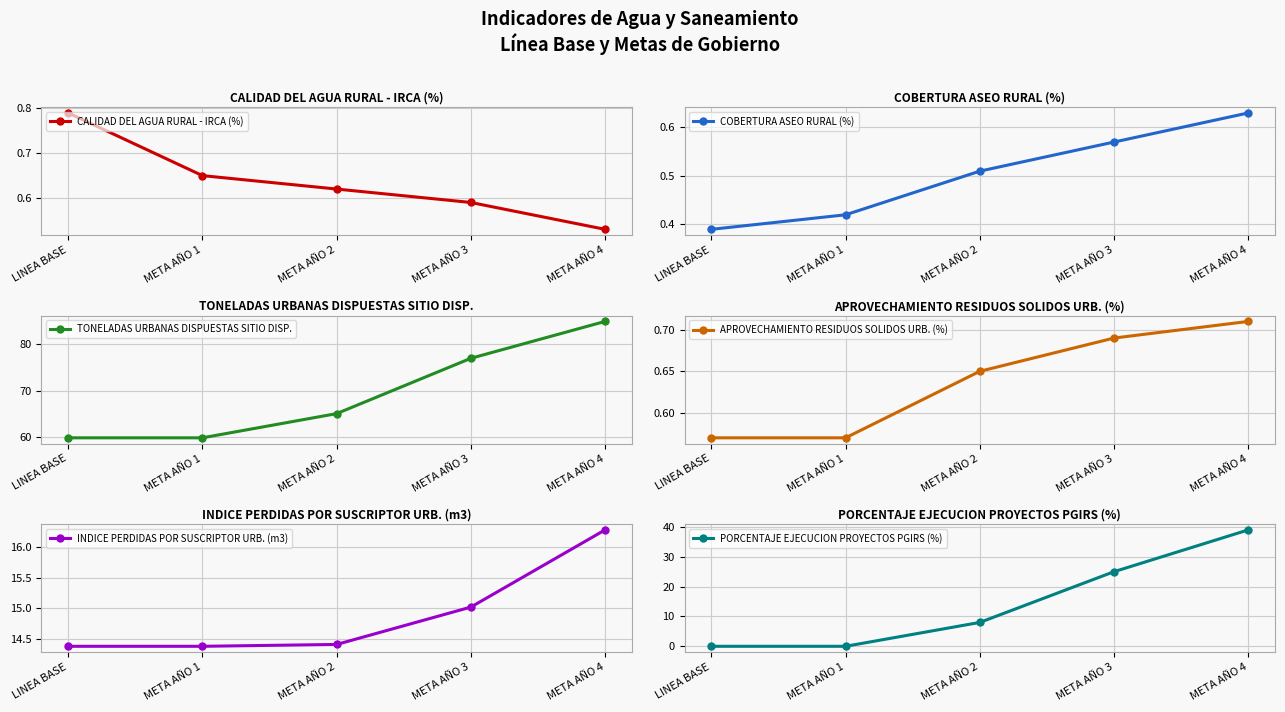

What is the sum of all CALIDAD DEL AGUA RURAL - IRCA (%) values?

3.2